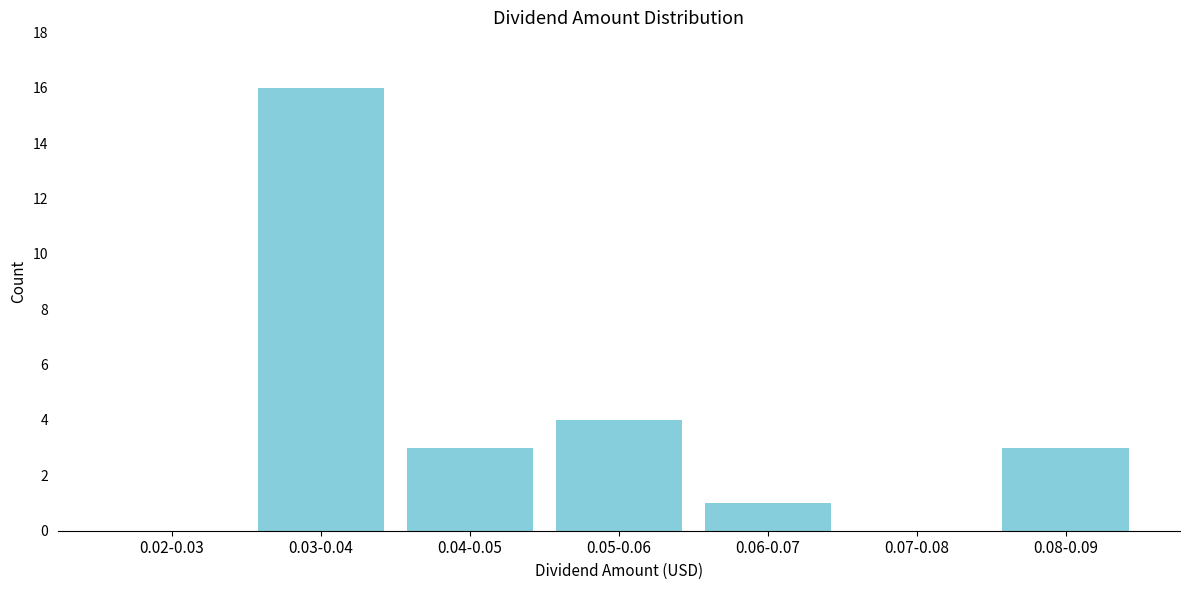

Reading left to right, list all the values displayed in this chart.

0.02-0.03=0	0.03-0.04=16	0.04-0.05=3	0.05-0.06=4	0.06-0.07=1	0.07-0.08=0	0.08-0.09=3